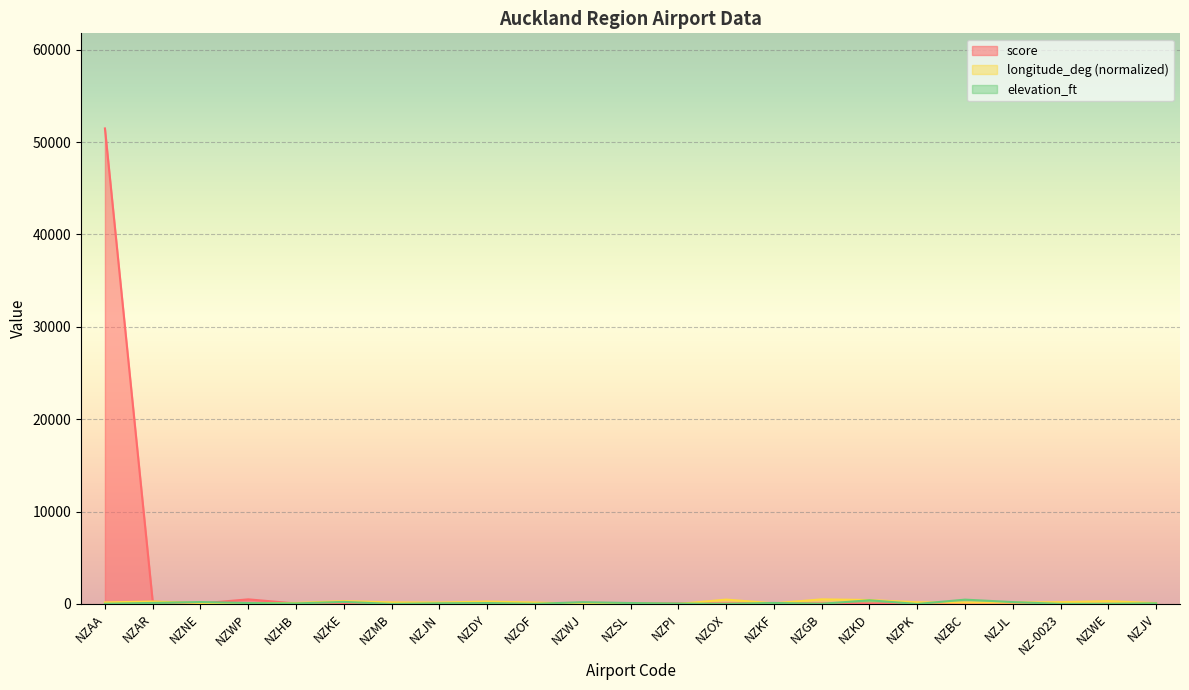

Is it true that score equals 0.0 at NZJV?

True